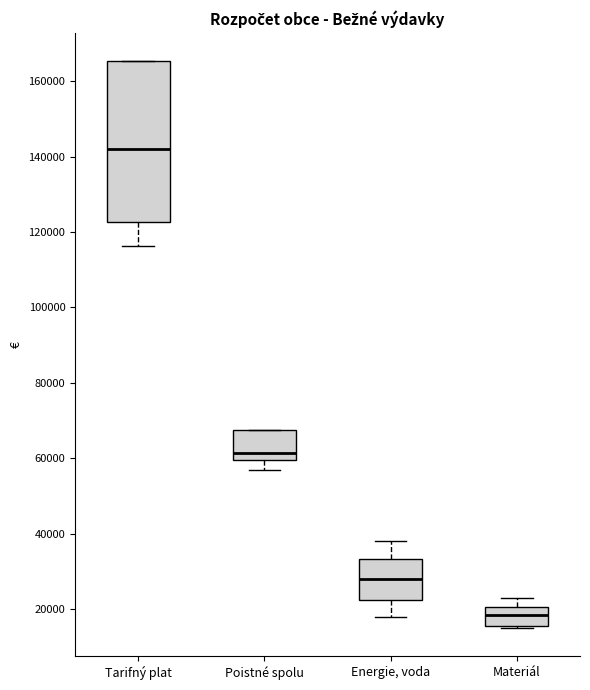

Which box is the tallest, from its lower edge to its upper edge?

Tarifný plat